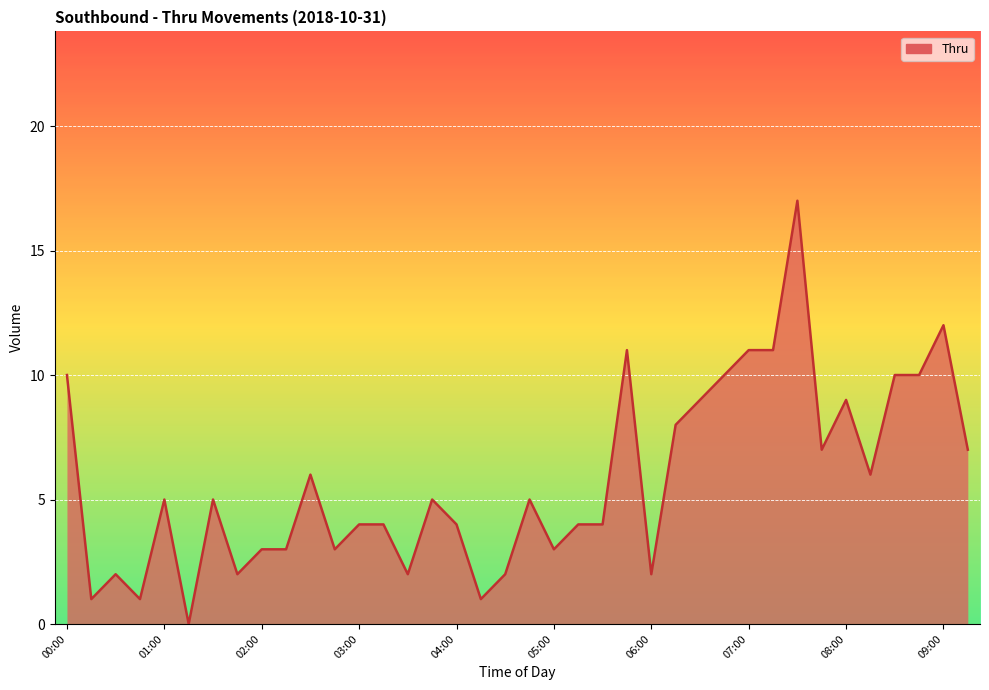

What is the maximum value shown in the chart?

17